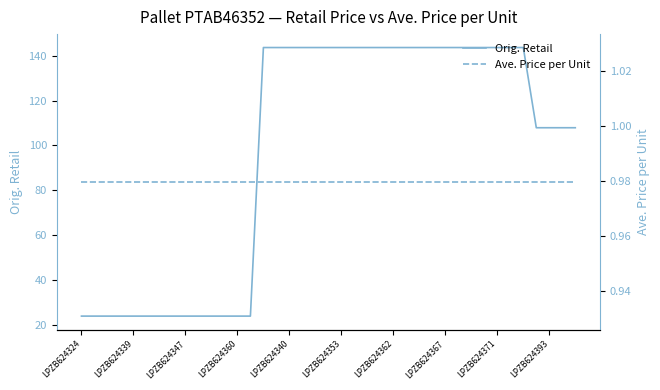

The Orig. Retail series shows 43.6 at LPZB624367. True or false?

False